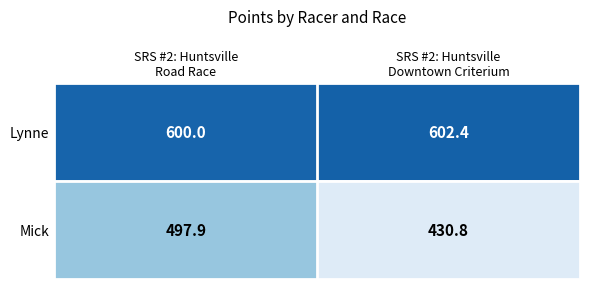

How many series are shown in this chart?

2